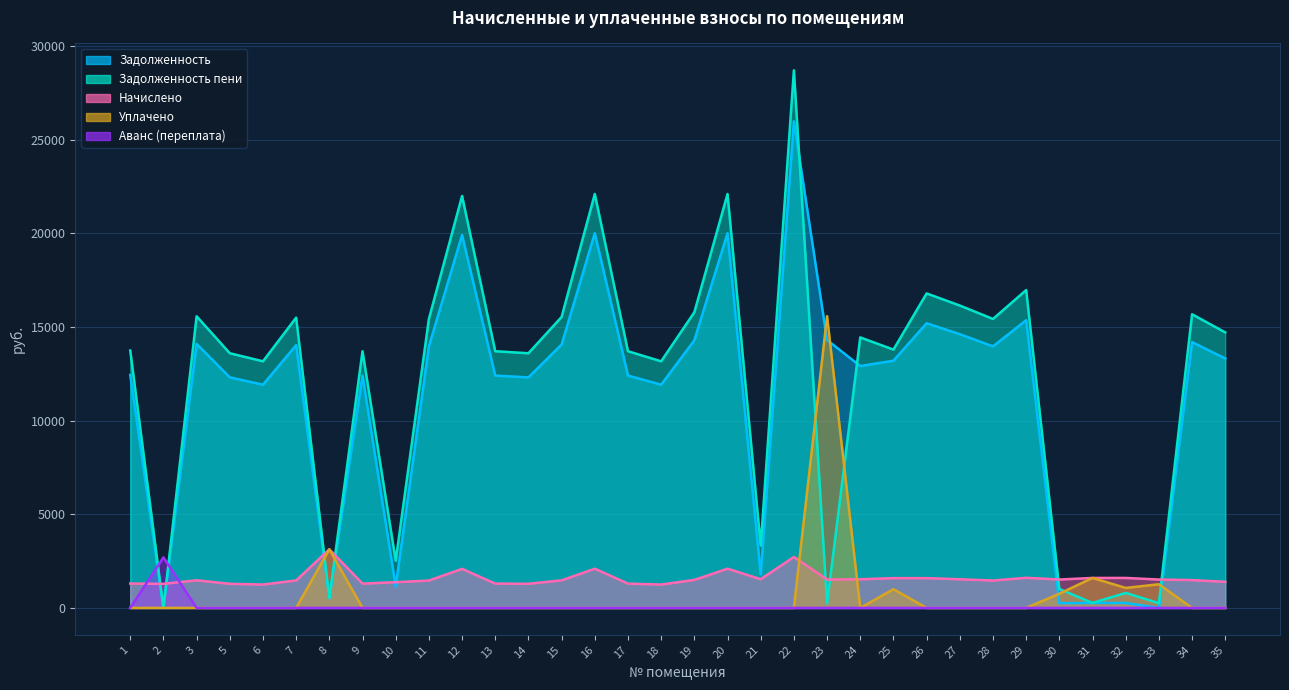

What is the total value across all series at 14?

27201.5